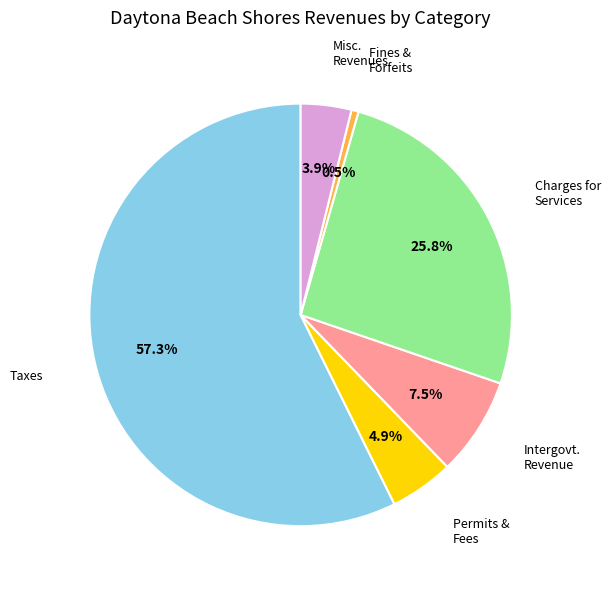

Is there any slice that represents more than half of the pie?

Yes